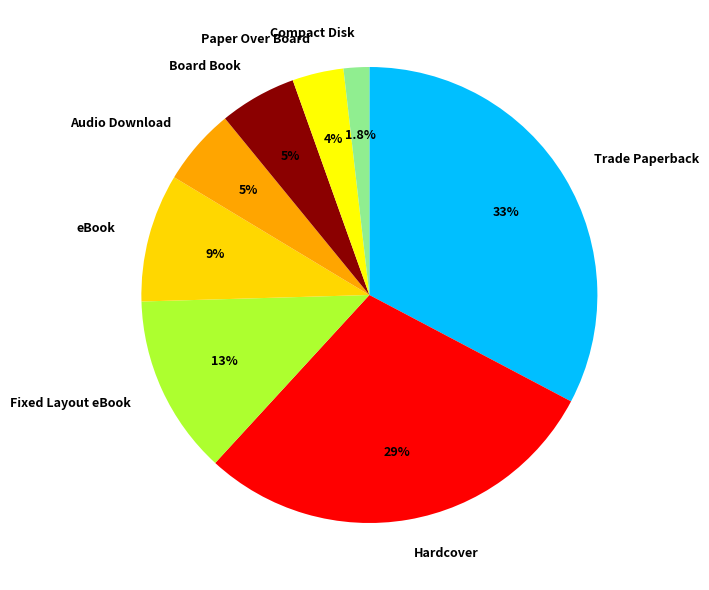

Is the sum of Audio Download and Compact Disk greater than half?

No